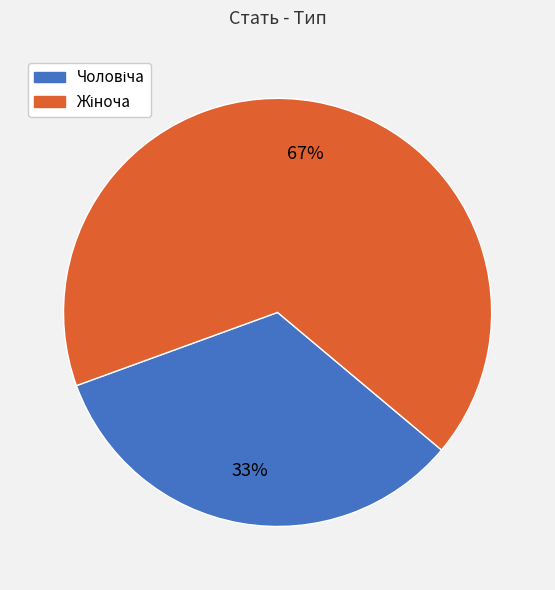

To the nearest percent, what is the average slice percentage?

50%